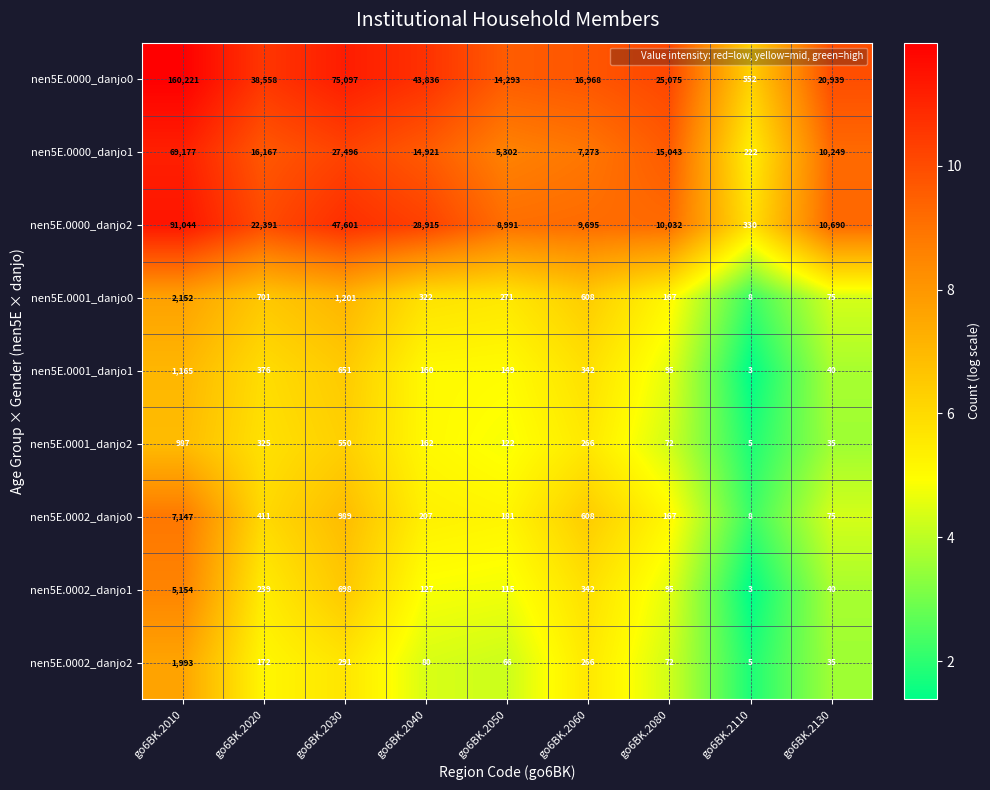

The nen5E.0002_danjo0 series shows 318 at go6BK.2040. True or false?

False